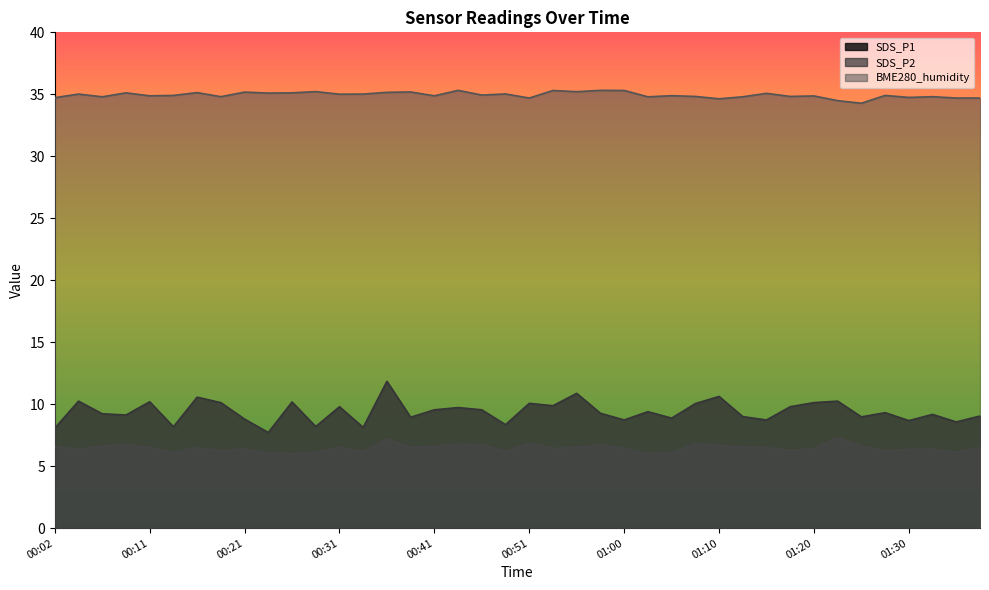

What is the value of the BME280_humidity point at the 37th from the left?

34.8